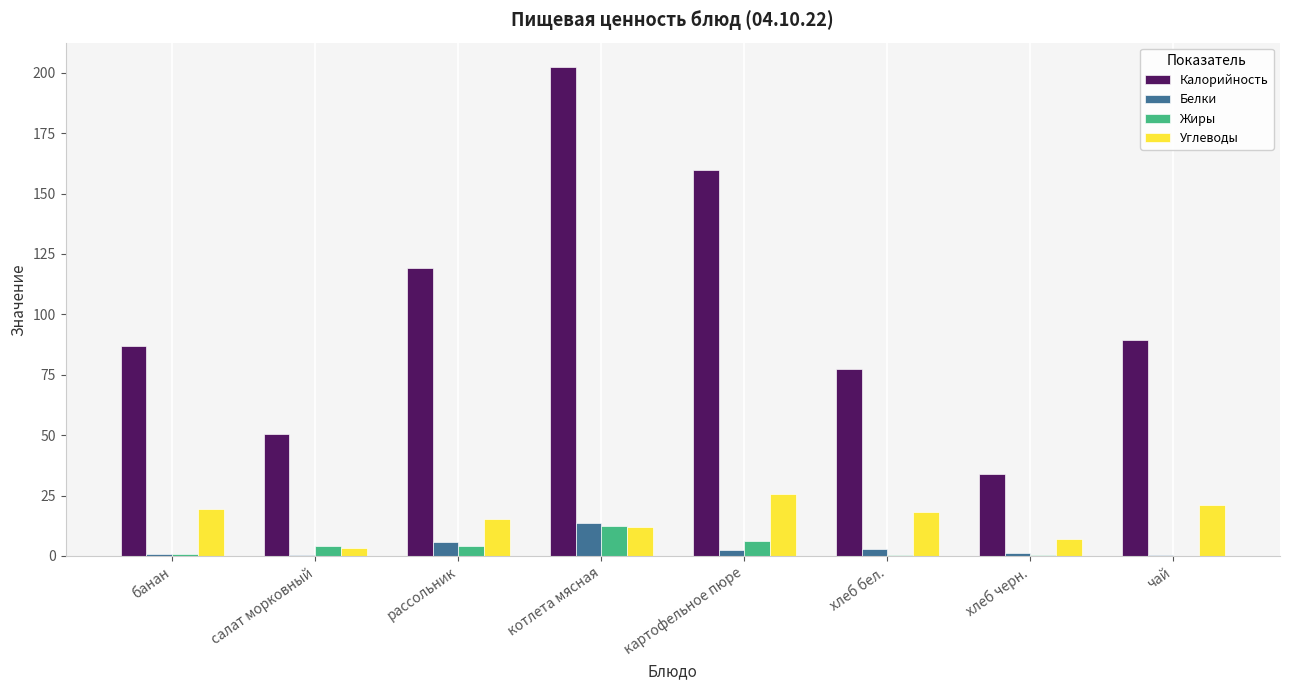

How many groups of bars are there?

8